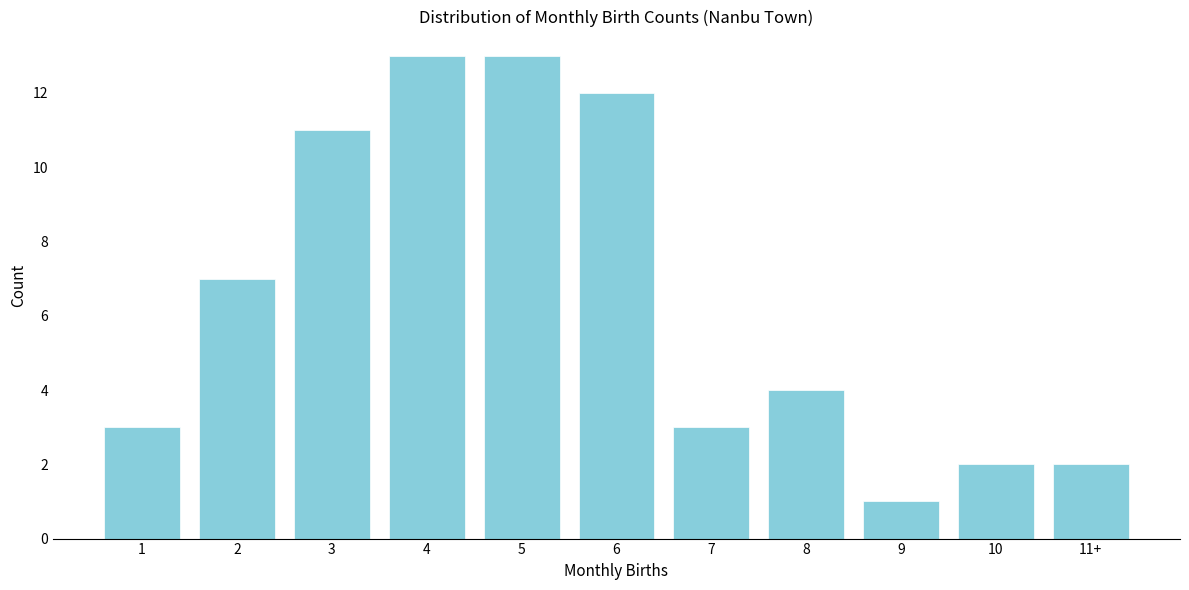

Reading left to right, list all the values displayed in this chart.

3	7	11	13	13	12	3	4	1	2	2